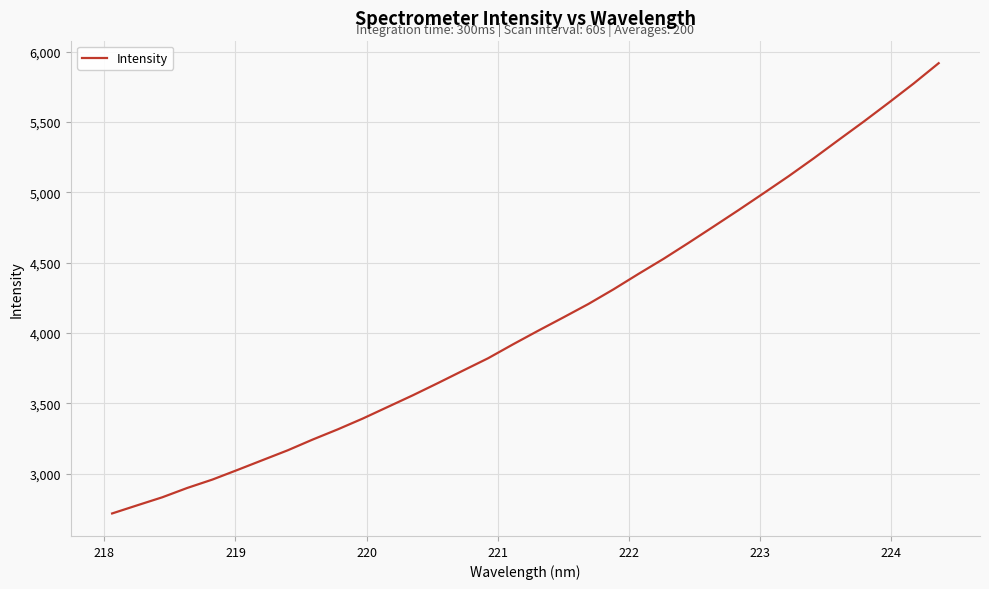

What is the greatest value displayed?

5919.1